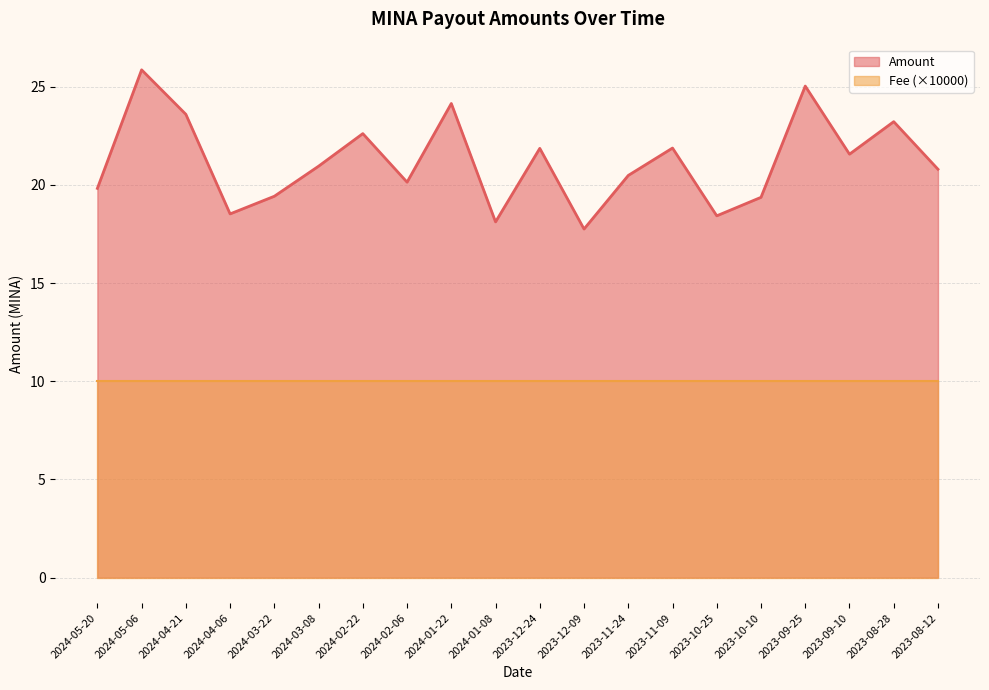

What is the difference between the maximum and second lowest values?

7.7